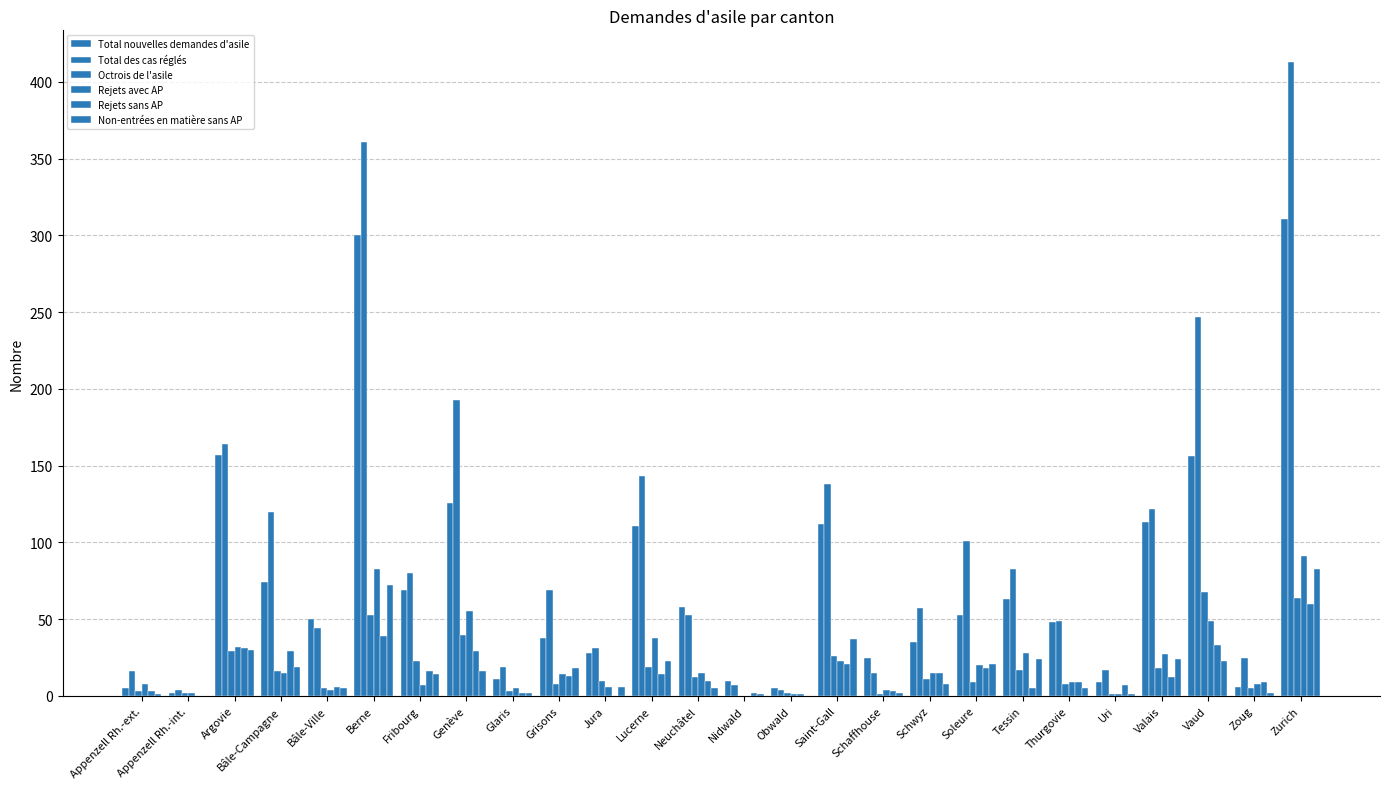

At which category is the sum across all series the highest?

Zurich